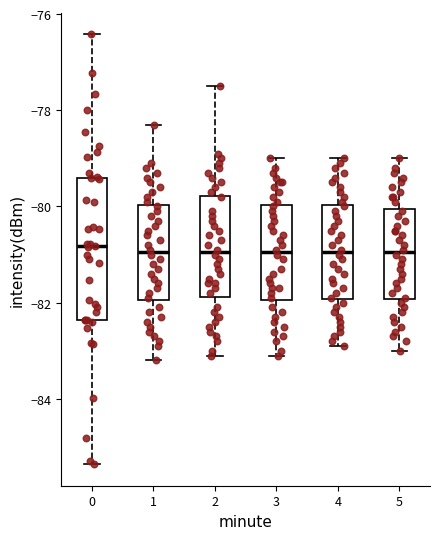

Reading left to right, transcribe this box plot: for each box, give where its median line is, the range the box spans, and where its two whiskers end, as read against the y-axis. The values are not printed on the chart, so give them approximately, as read against the axis.

0: median -80.8, box -82.4 to -79.4, whiskers -85.4 to -76.4
1: median -81.0, box -82.0 to -80.0, whiskers -83.2 to -78.2
2: median -81.0, box -81.8 to -79.8, whiskers -83.0 to -77.4
3: median -81.0, box -82.0 to -80.0, whiskers -83.0 to -79.0
4: median -81.0, box -82.0 to -80.0, whiskers -82.8 to -79.0
5: median -81.0, box -82.0 to -80.0, whiskers -83.0 to -79.0